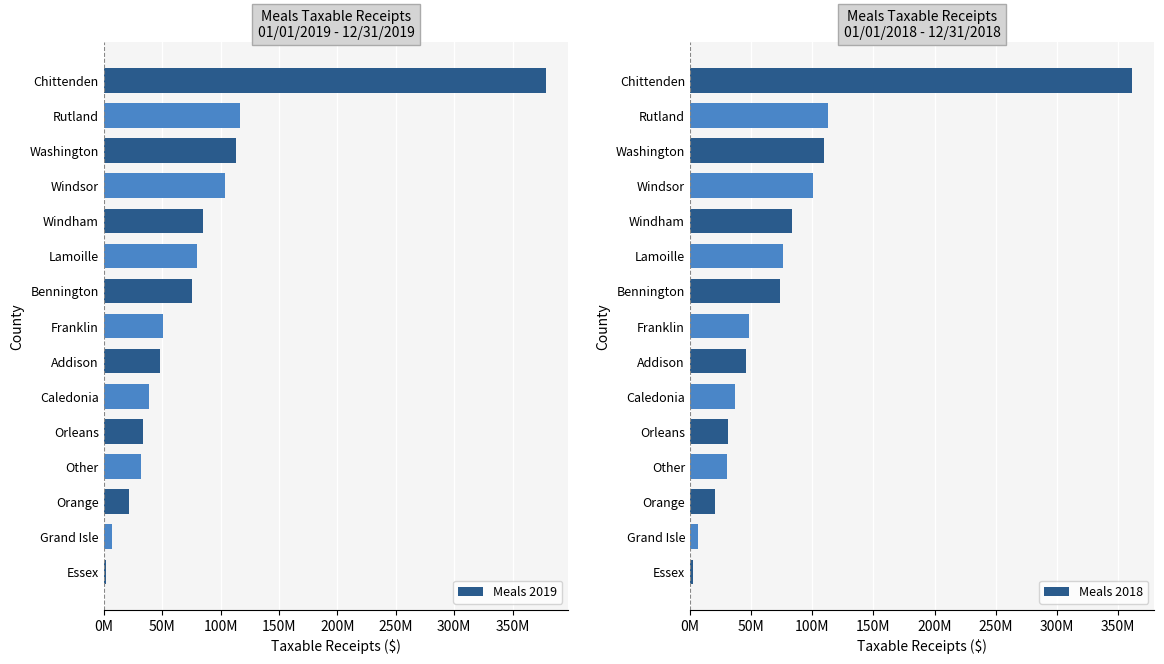

What is the value of the Meals 2018 bar at the 6th from the left?

36936374.4